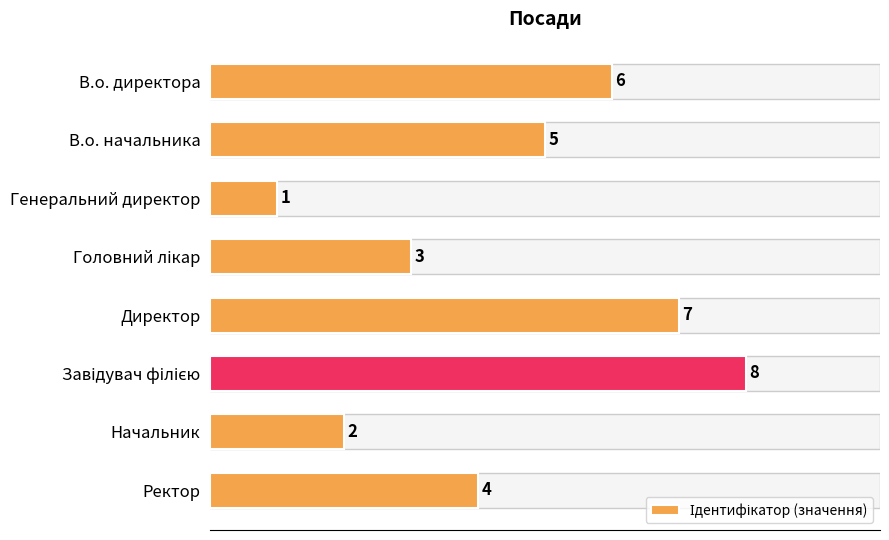

How many groups of bars are there?

8